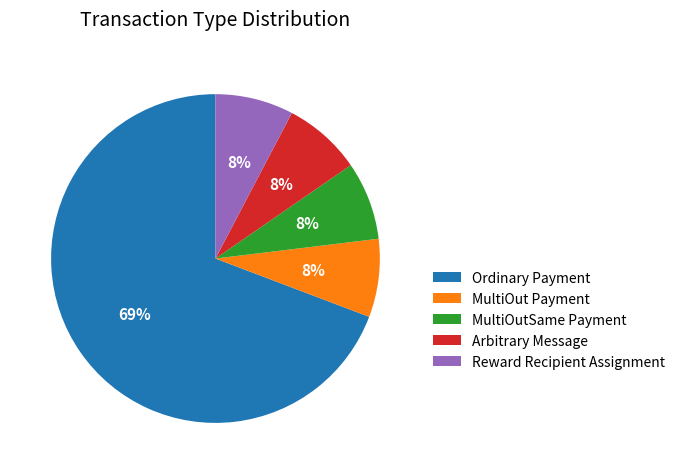

Count the number of slices in the pie.

5